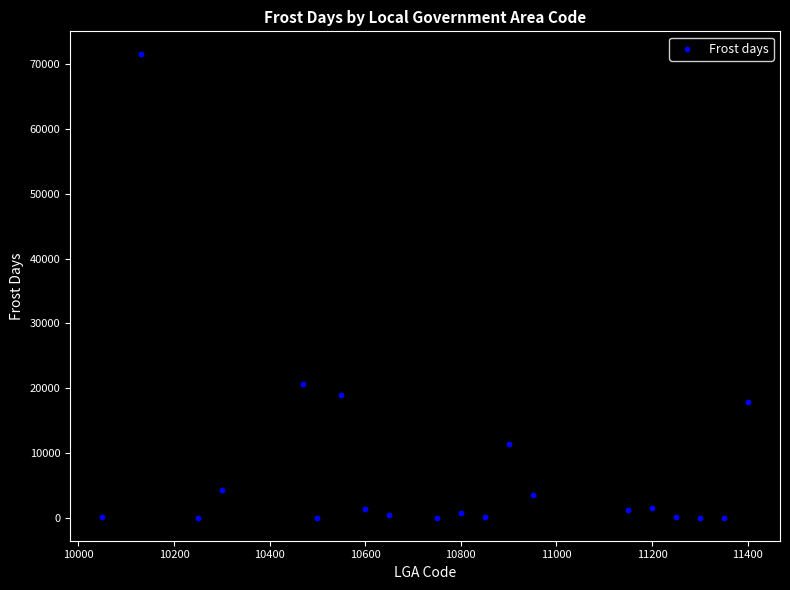

What is the range of Y values (max minus min)?

71543.0